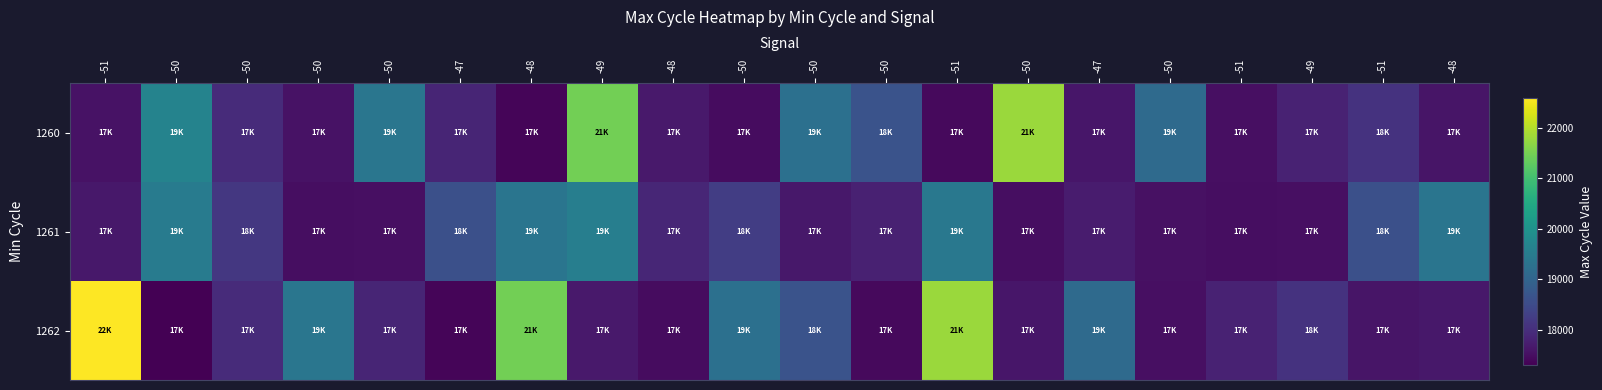

Reading right to left, list all the values displayed in this chart.

1260: -48=17584	-51=18067	-49=17807	-51=17505	-50=19116	-47=17615	-50=21790	-51=17426	-50=18652	-50=19248	-50=17464	-48=17651	-49=21460	-48=17375	-47=17844	-50=19375	-50=17559	-50=17947	-50=19671	-51=17547
1261: -48=19357	-51=18589	-49=17514	-51=17490	-50=17539	-47=17690	-50=17500	-51=19421	-50=17783	-50=17631	-50=18263	-48=17859	-49=19559	-48=19357	-47=18589	-50=17514	-50=17490	-50=18161	-50=19499	-51=17642
1262: -48=17642	-51=17584	-49=18067	-51=17807	-50=17505	-47=19116	-50=17615	-51=21790	-50=17426	-50=18652	-50=19248	-48=17464	-49=17651	-48=21460	-47=17375	-50=17844	-50=19375	-50=17947	-50=17294	-51=22593